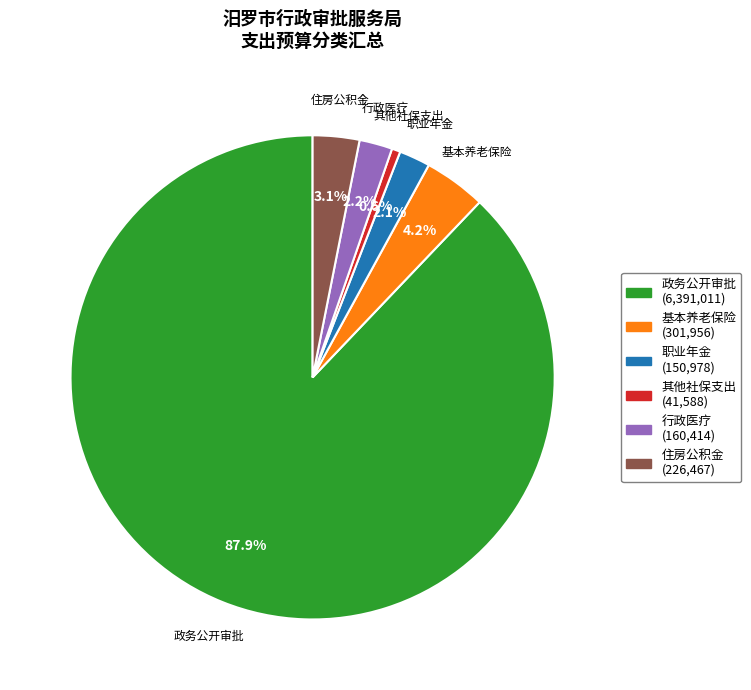

Which has a higher value, 政务公开审批 or 住房公积金?

政务公开审批